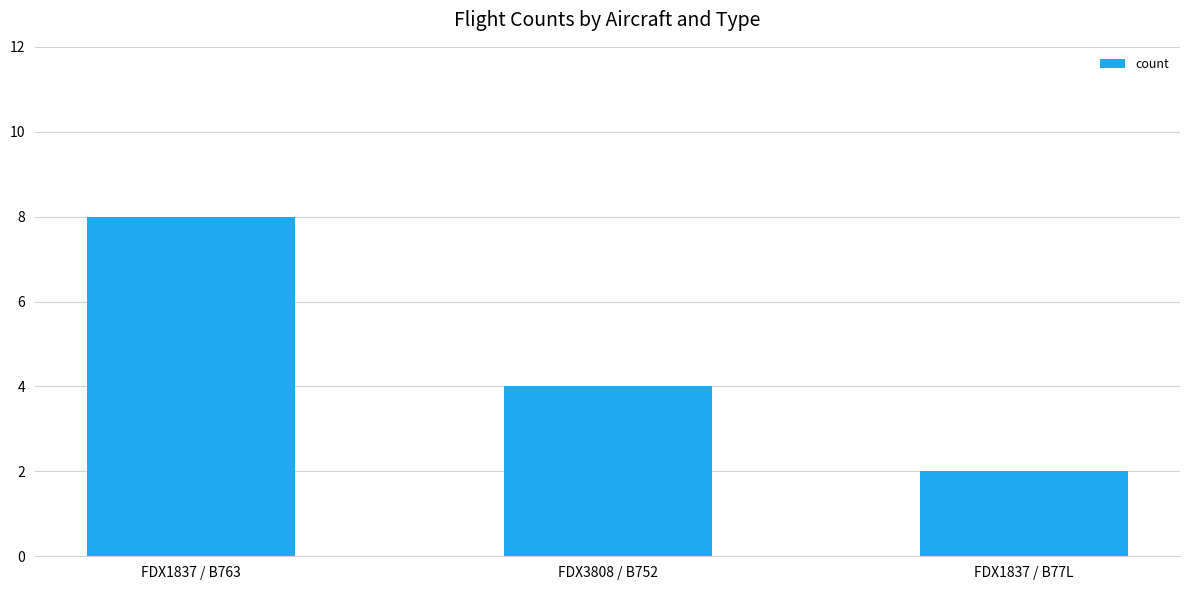

Count the values in the range 2 to 8.

3